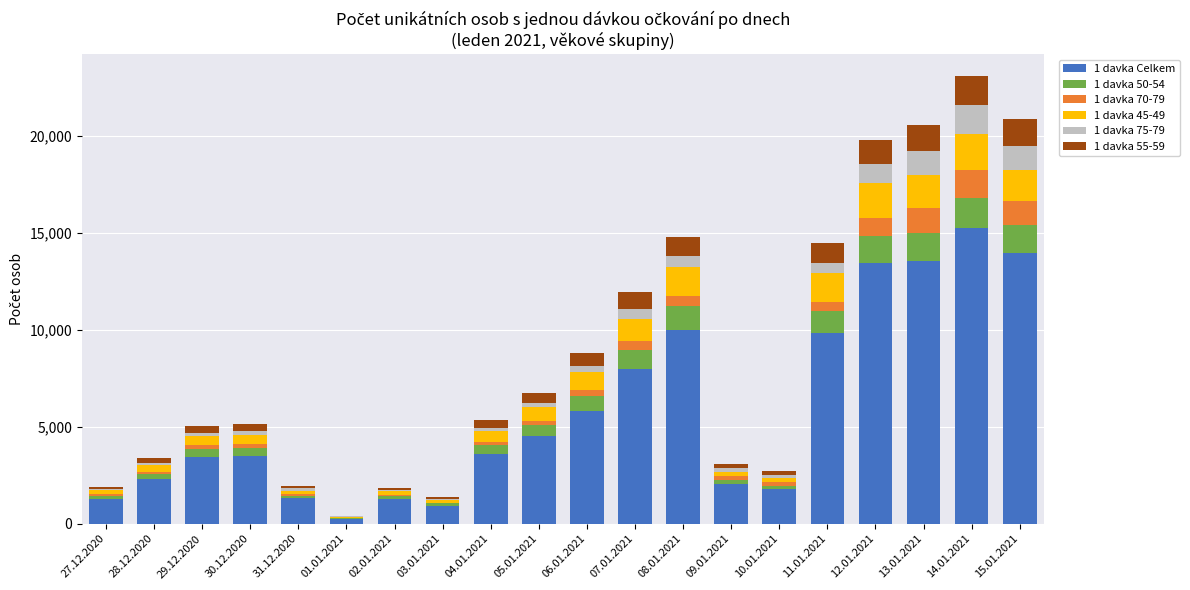

True or false: 1 davka Celkem has a value of 5422 at 07.01.2021.

False